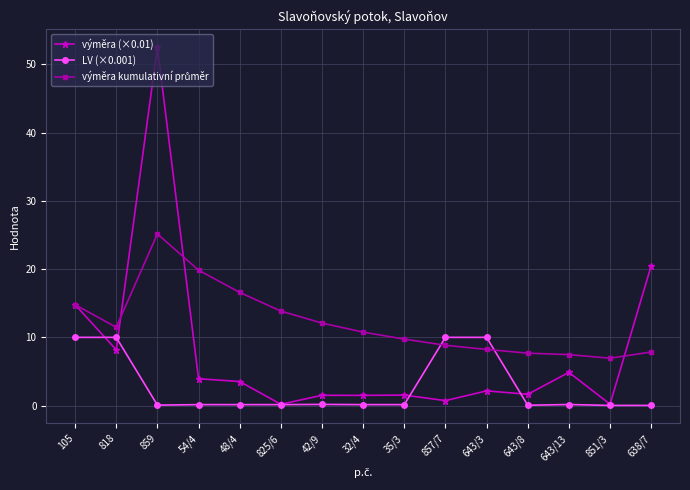

Is it true that výměra (×0.01) equals 0.7 at 857/7?

True